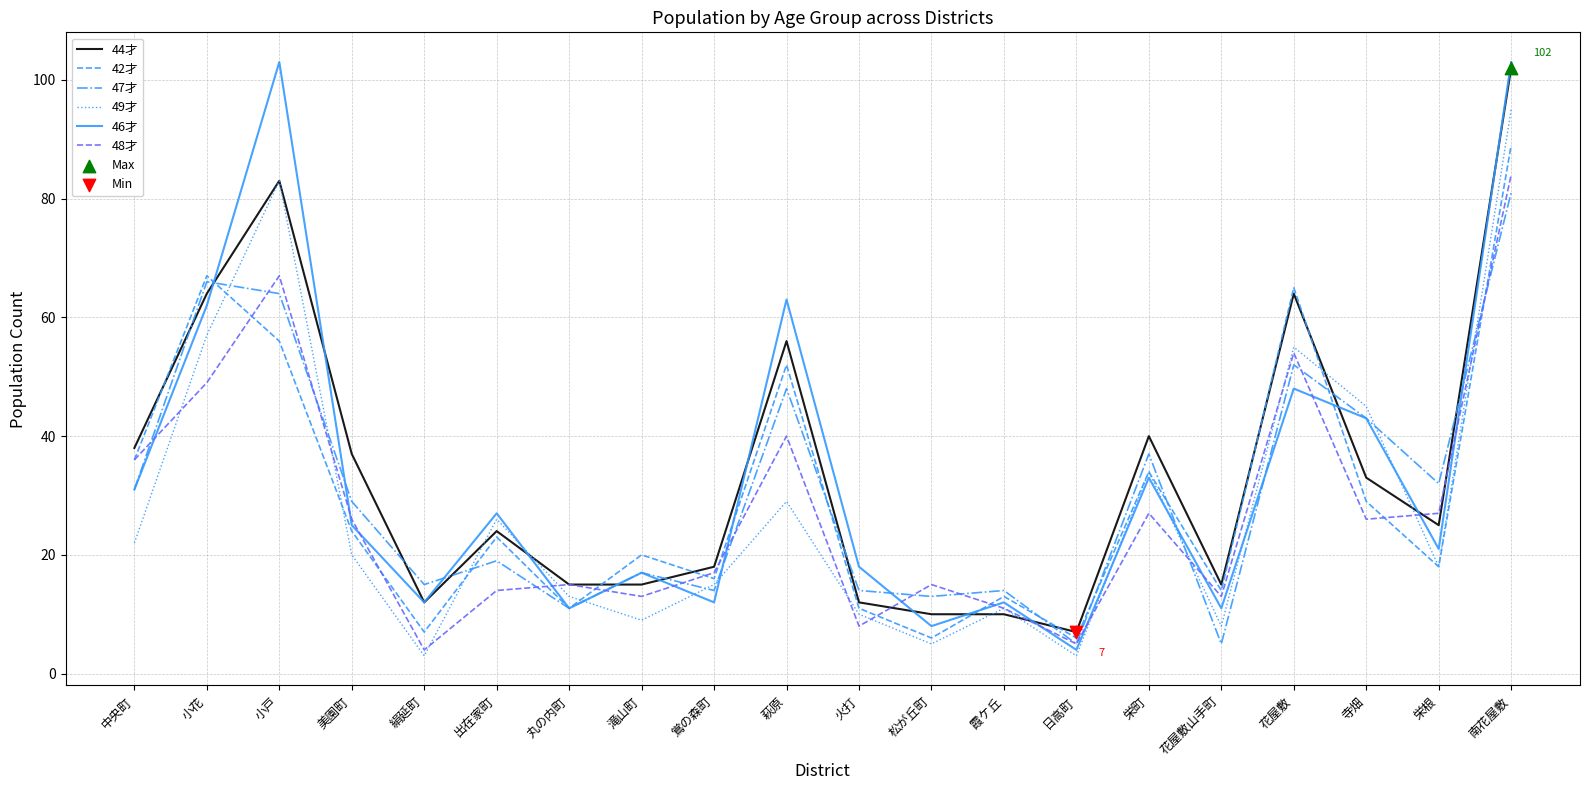

What is the spread (max minus min) of values at 丸の内町?

4